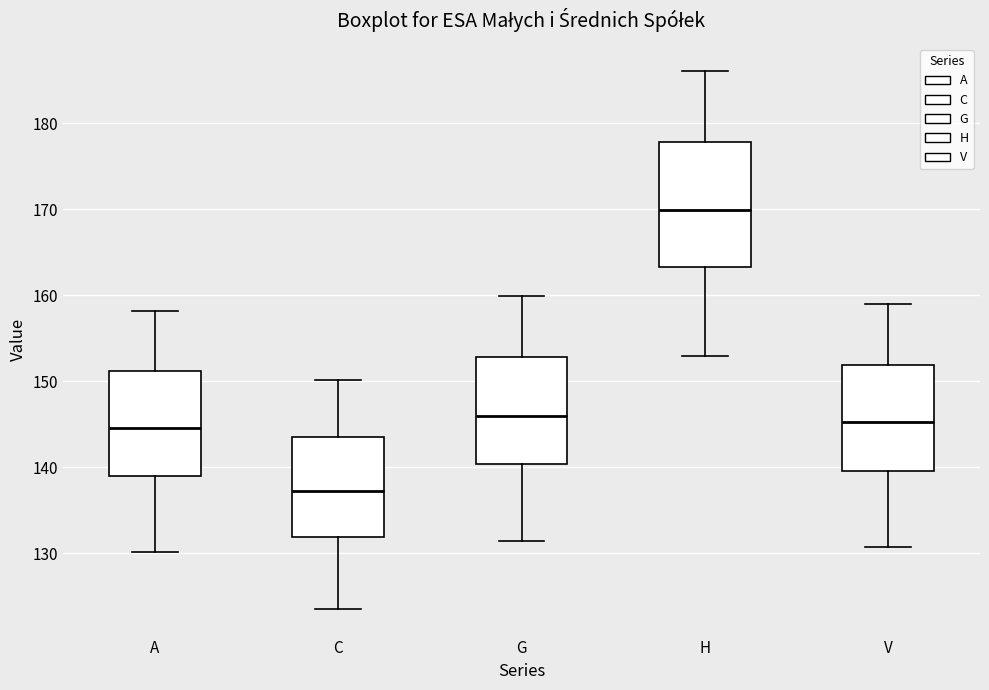

Reading left to right, transcribe this box plot: for each box, give where its median line is, the range the box spans, and where its two whiskers end, as read against the y-axis. The values are not printed on the chart, so give them approximately, as read against the axis.

A: median 145, box 139 to 151, whiskers 130 to 158
C: median 137, box 132 to 144, whiskers 124 to 150
G: median 146, box 140 to 153, whiskers 131 to 160
H: median 170, box 163 to 178, whiskers 153 to 186
V: median 145, box 140 to 152, whiskers 131 to 159